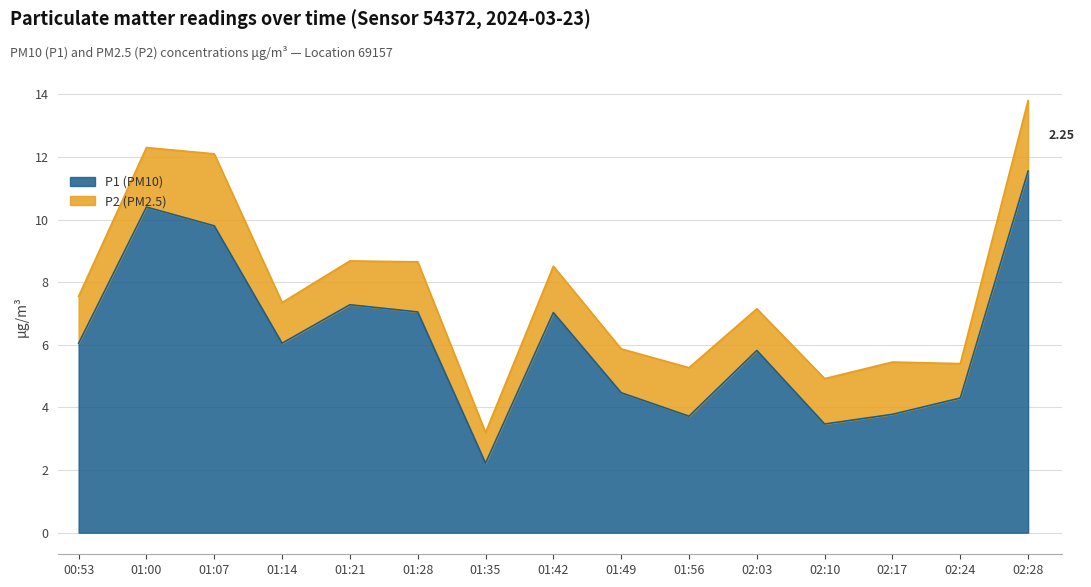

Reading left to right, list all the values displayed in this chart.

6.0	10.4	9.8	6.0	7.3	7.0	2.2	7.0	4.5	3.7	5.8	3.5	3.8	4.3	11.6